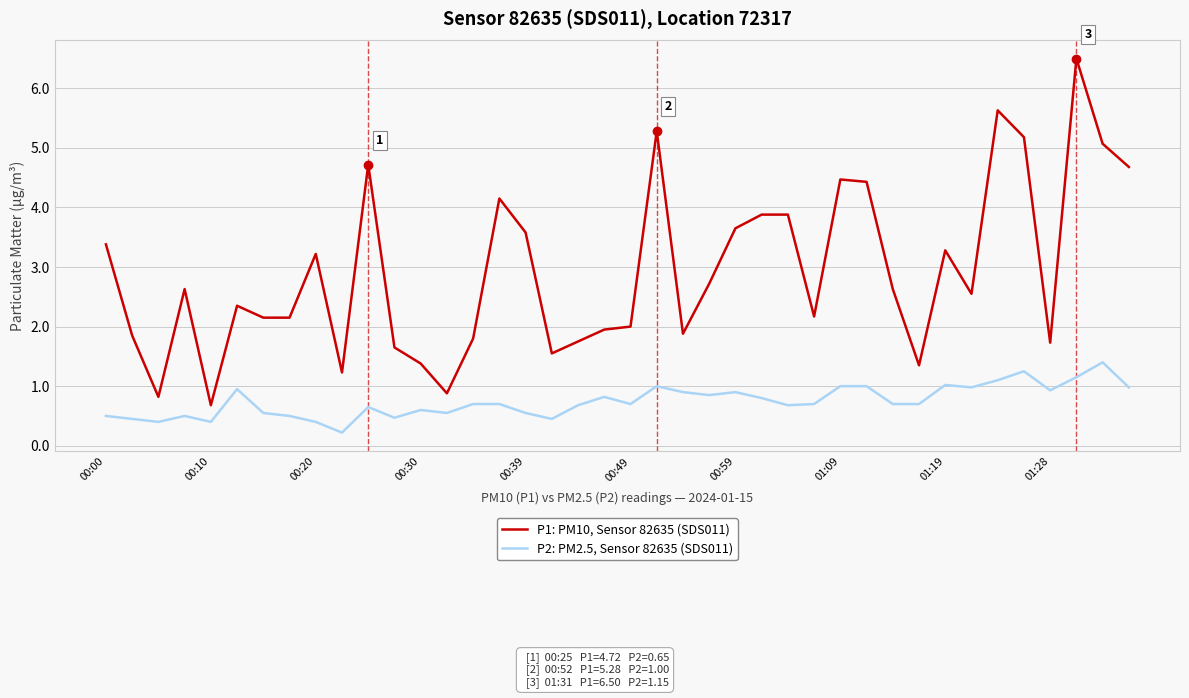

True or false: P1: PM10, Sensor 82635 (SDS011) and P2: PM2.5, Sensor 82635 (SDS011) intersect in this chart.

False